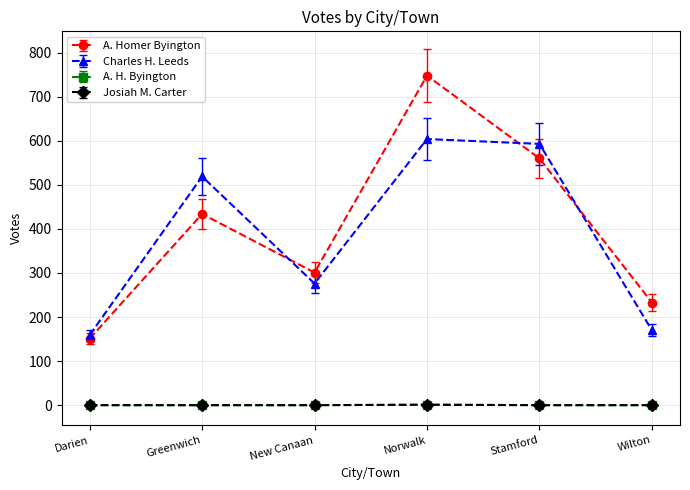

How many data points in A. Homer Byington are less than 434?

3